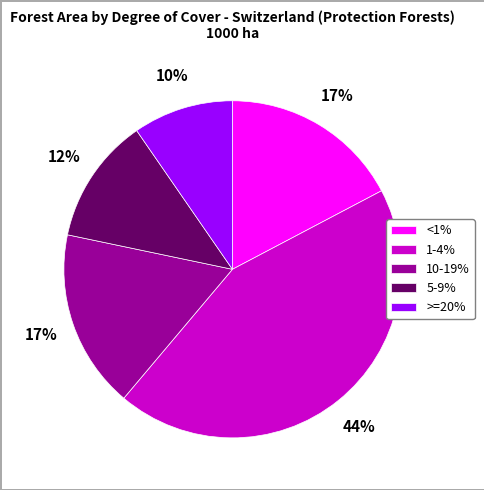

Which slice is the largest?

1-4%